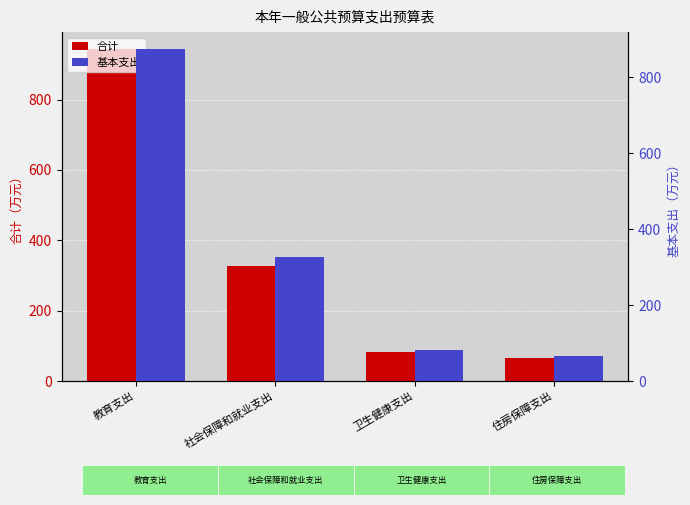

What are all the series names shown in the legend?

合计, 基本支出